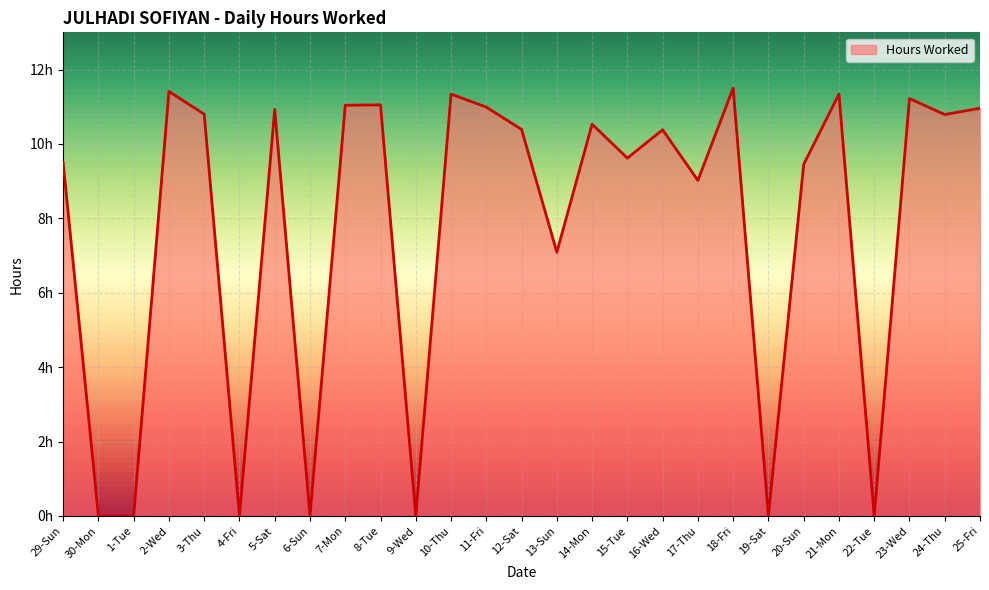

What is the sum of all values?

209.3